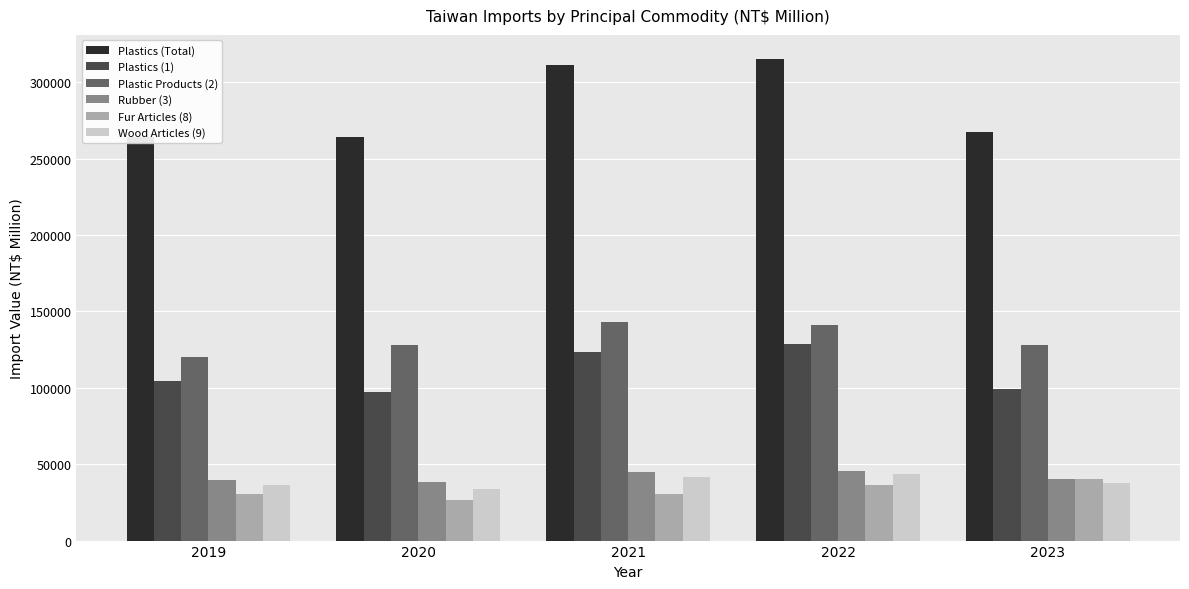

Where does the Plastics (Total) series first go above 267732?

2021